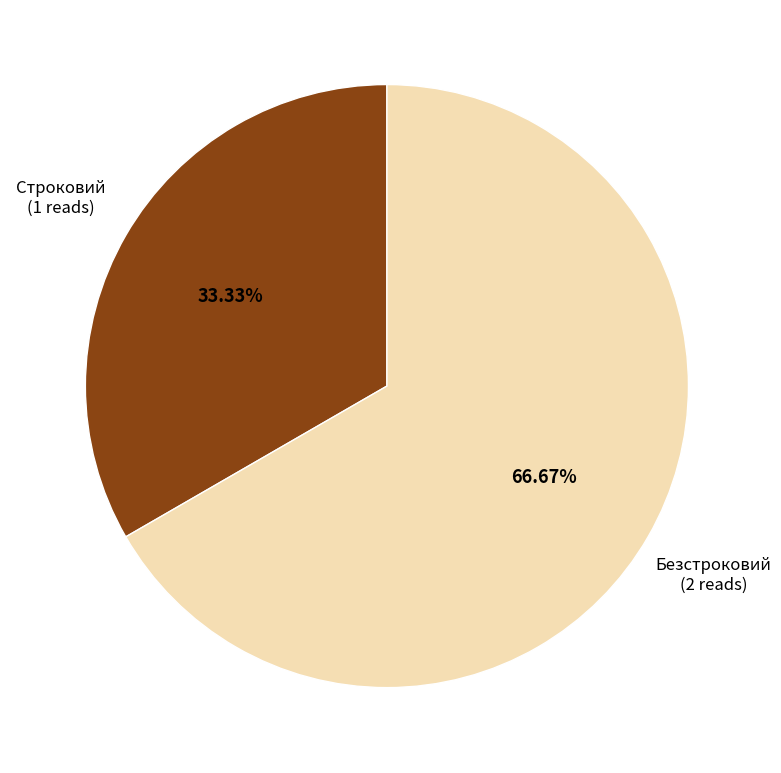

How many slices are in this pie chart?

2